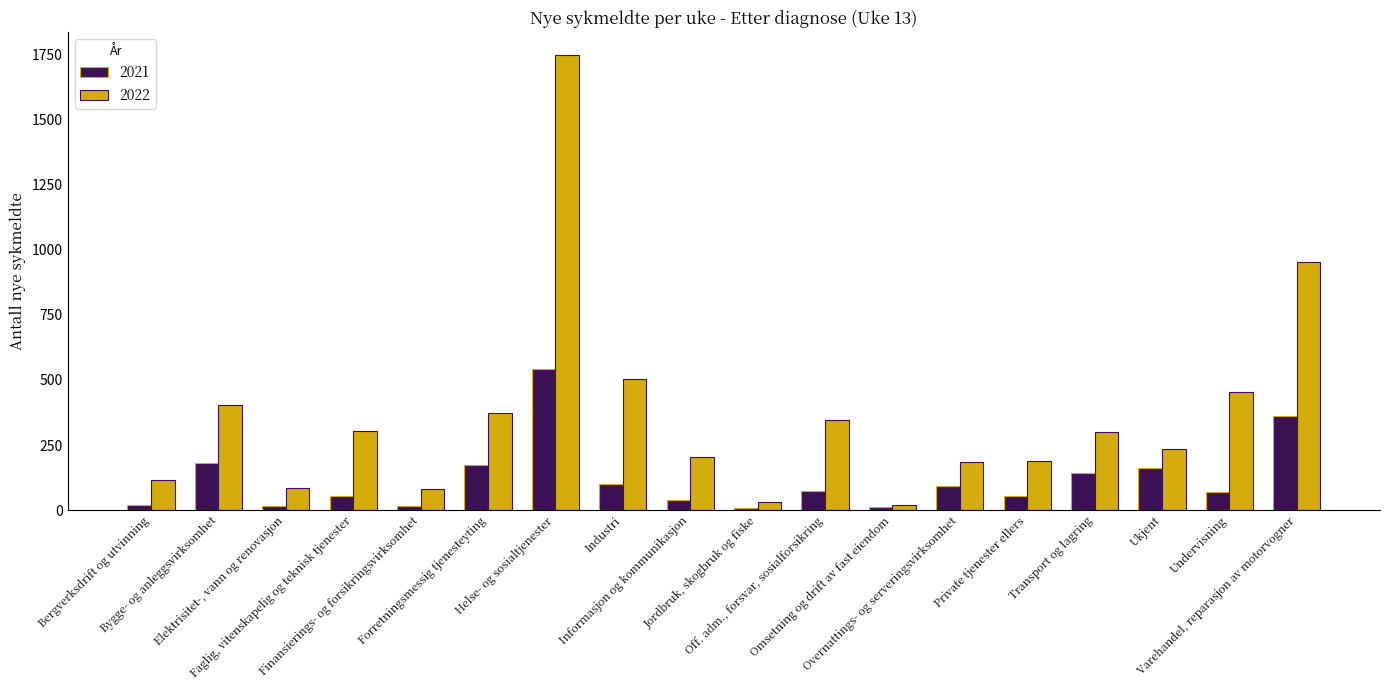

What is the spread (max minus min) of values at Informasjon og kommunikasjon?

167